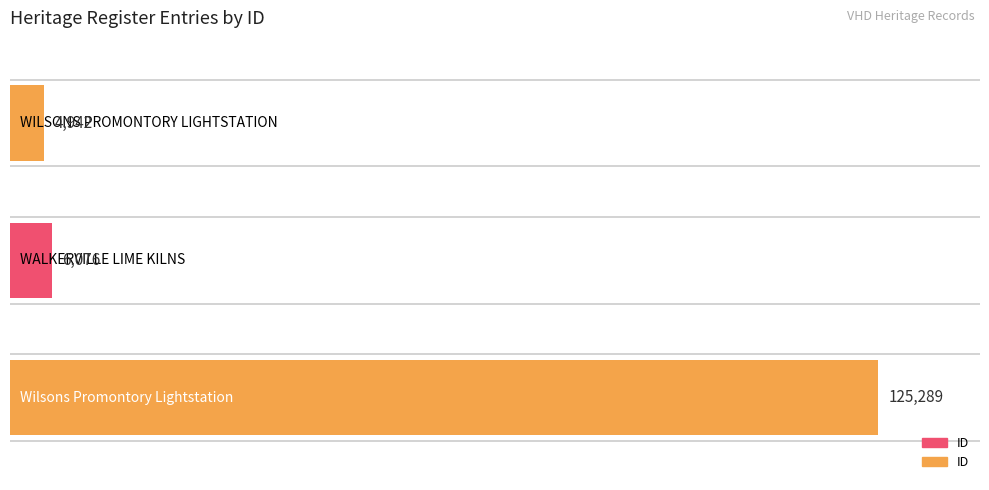

What is the smallest value displayed?

4942